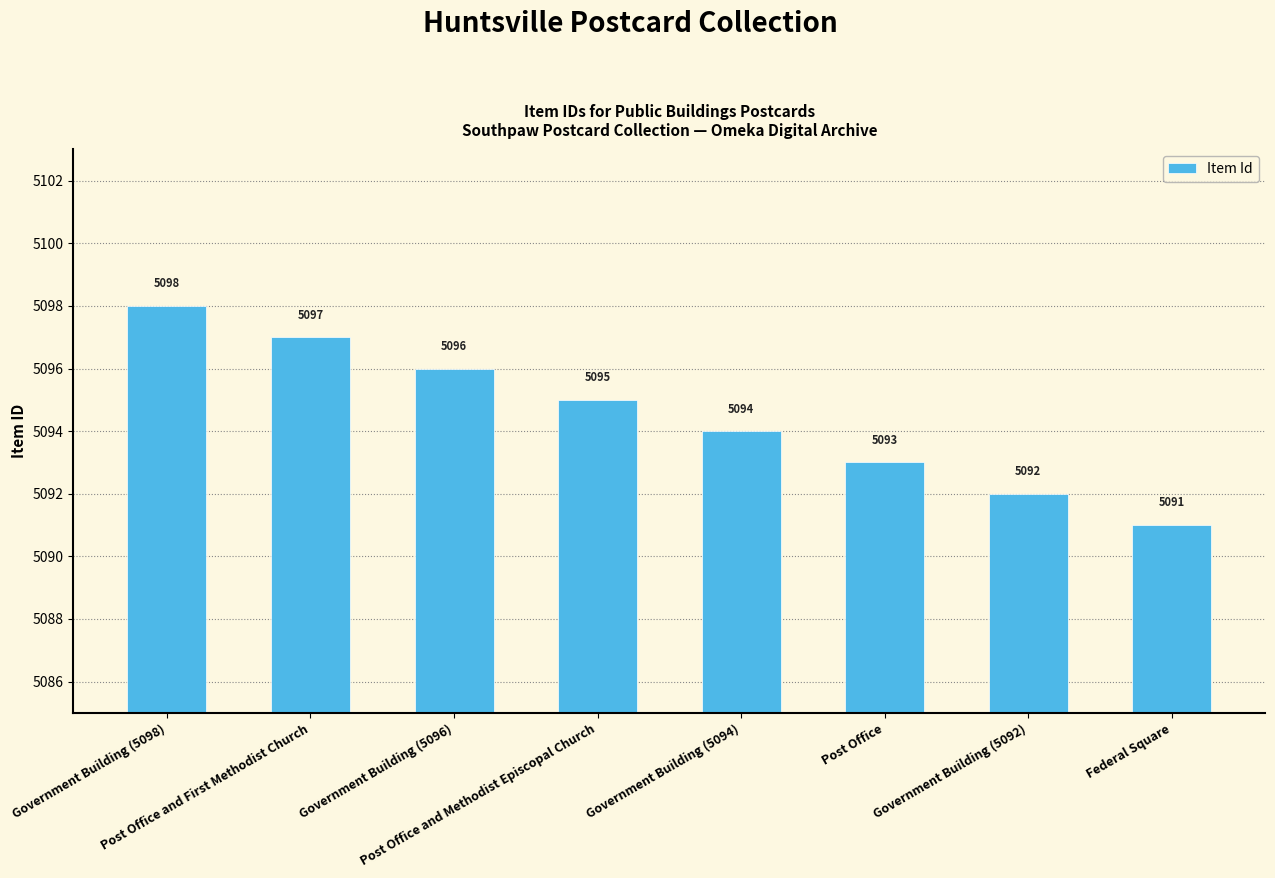

What is the difference between the maximum and minimum values?

7